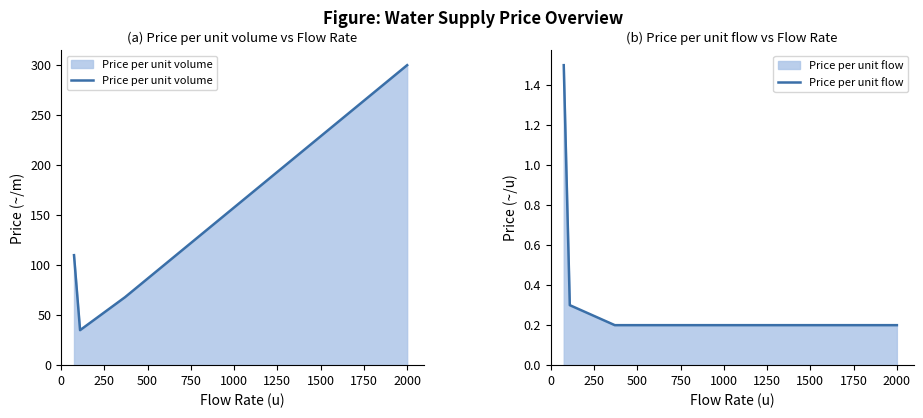

True or false: Price per unit flow has more than 1 points higher than both neighbors.

False